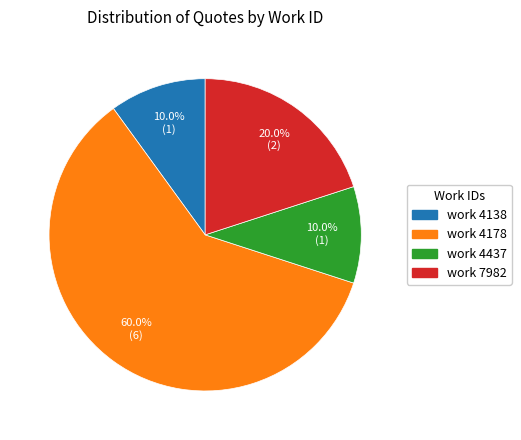

Is there any slice that represents more than half of the pie?

Yes